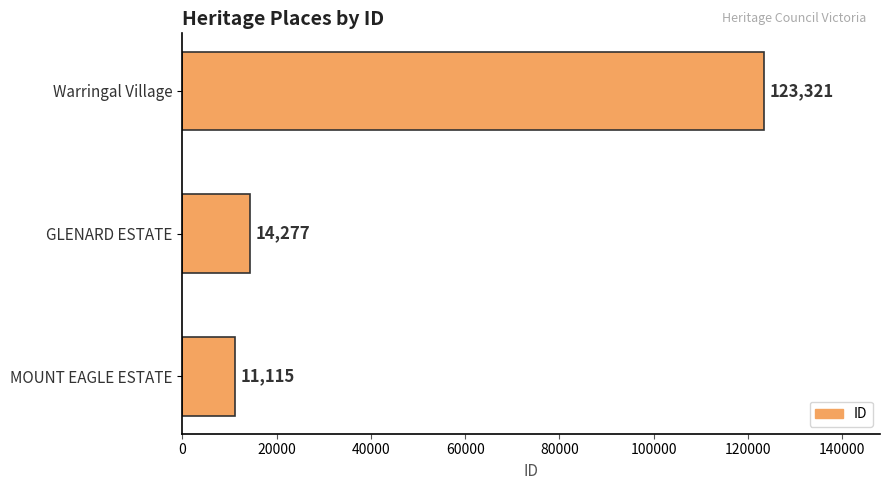

What is the average value?

49571